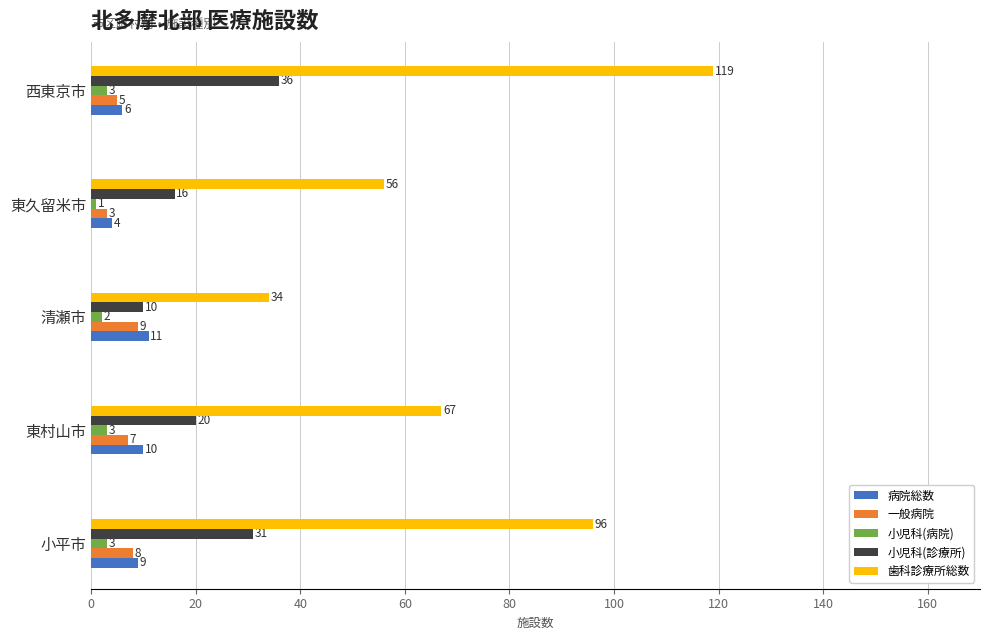

How many 小児科(病院) values are between 2 and 3?

4